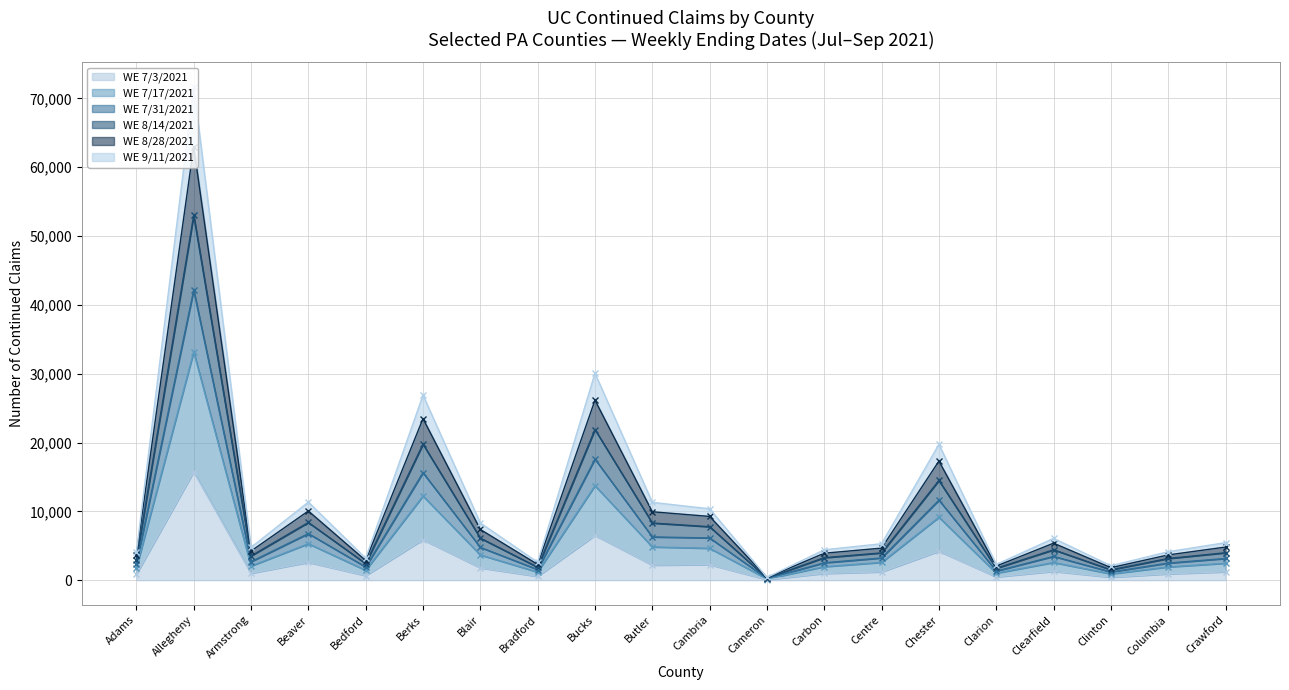

At which category does WE 8/14/2021 reach its first local peak?

Allegheny